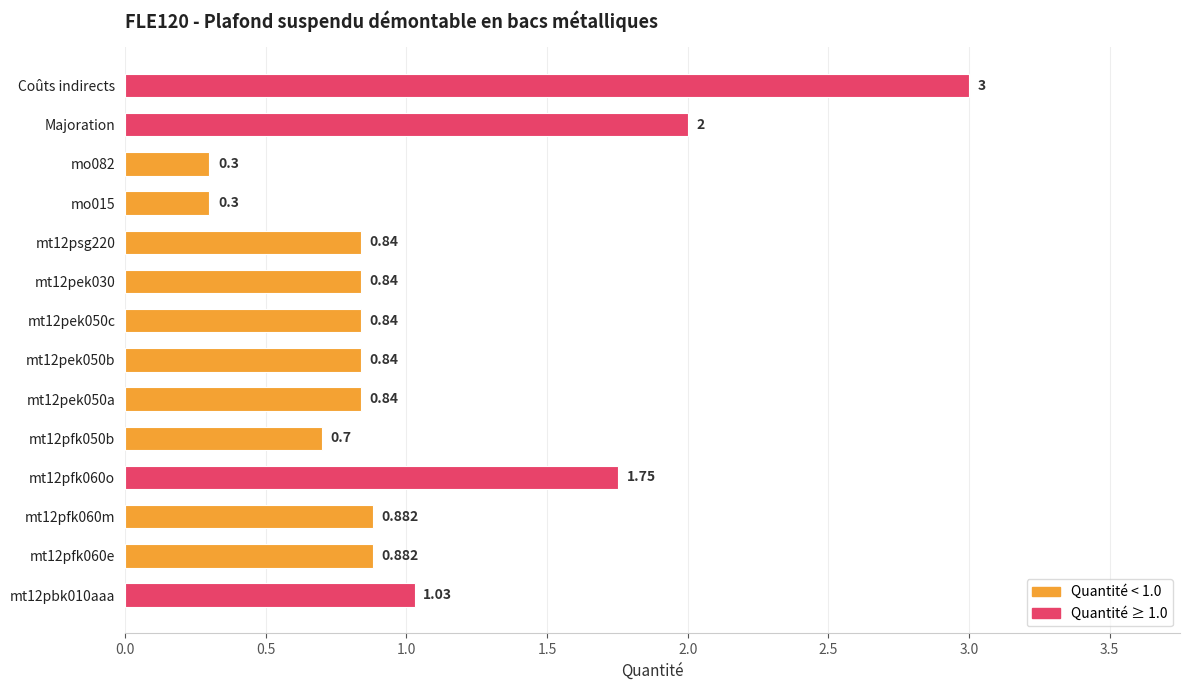

Which label corresponds to the largest value in the chart?

Coûts indirects